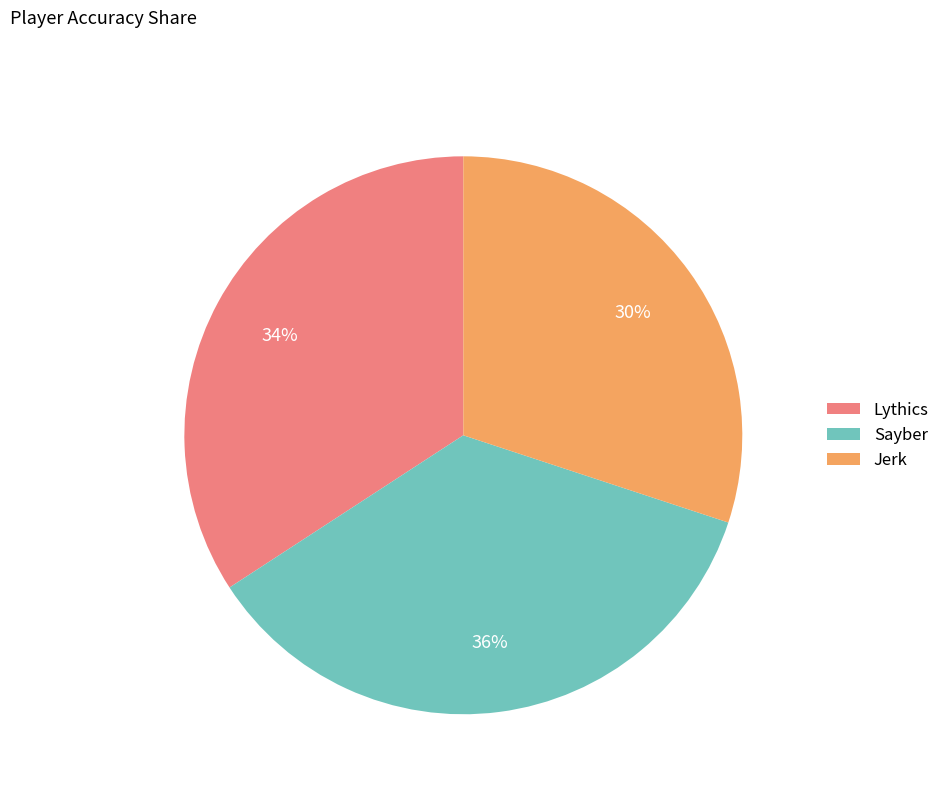

Does Jerk represent more than half of the total?

No